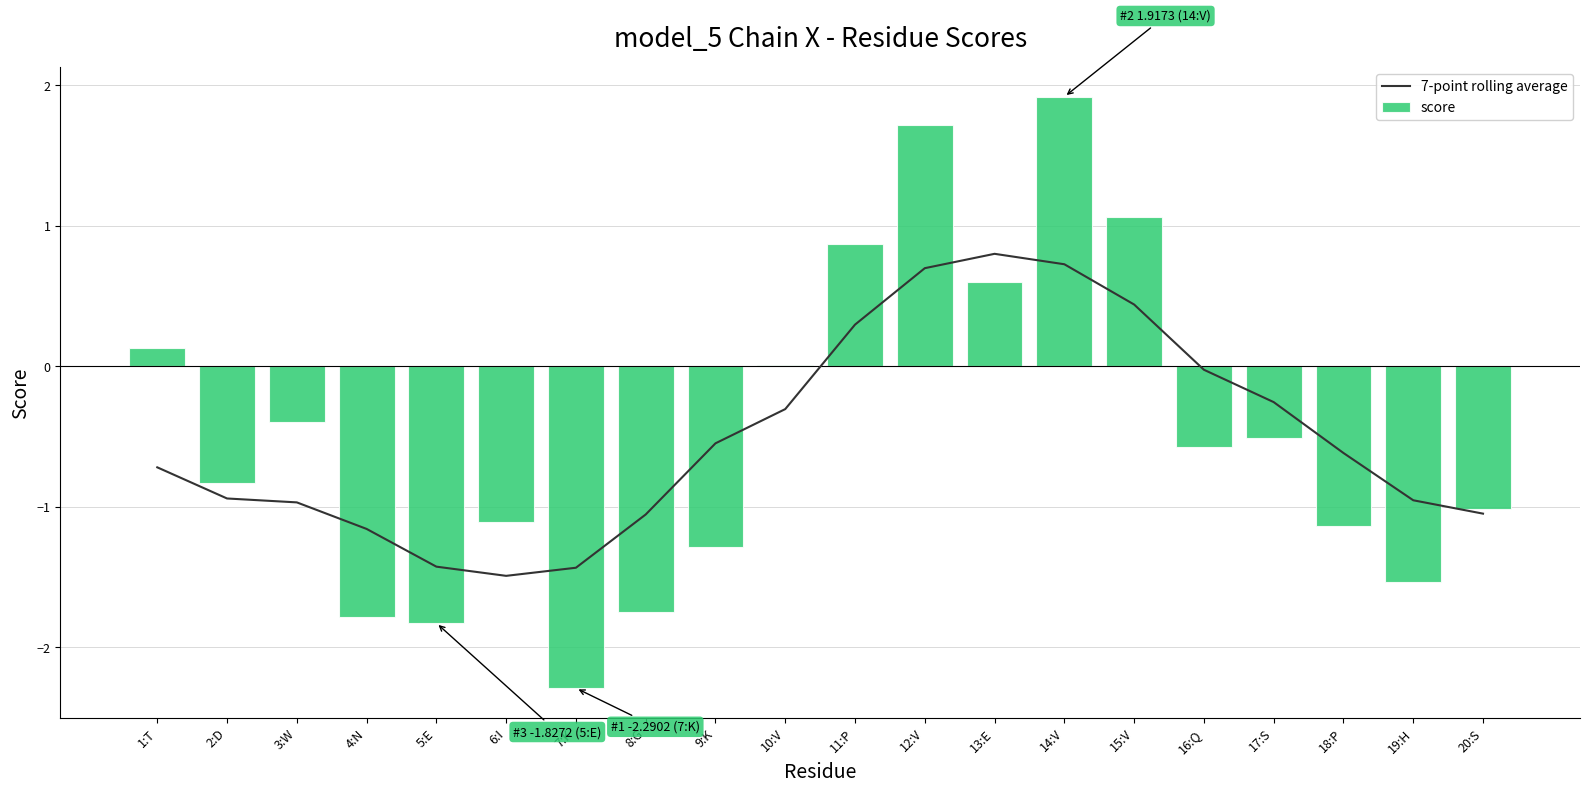

What is the label of the 5th bar from the right?

16:Q